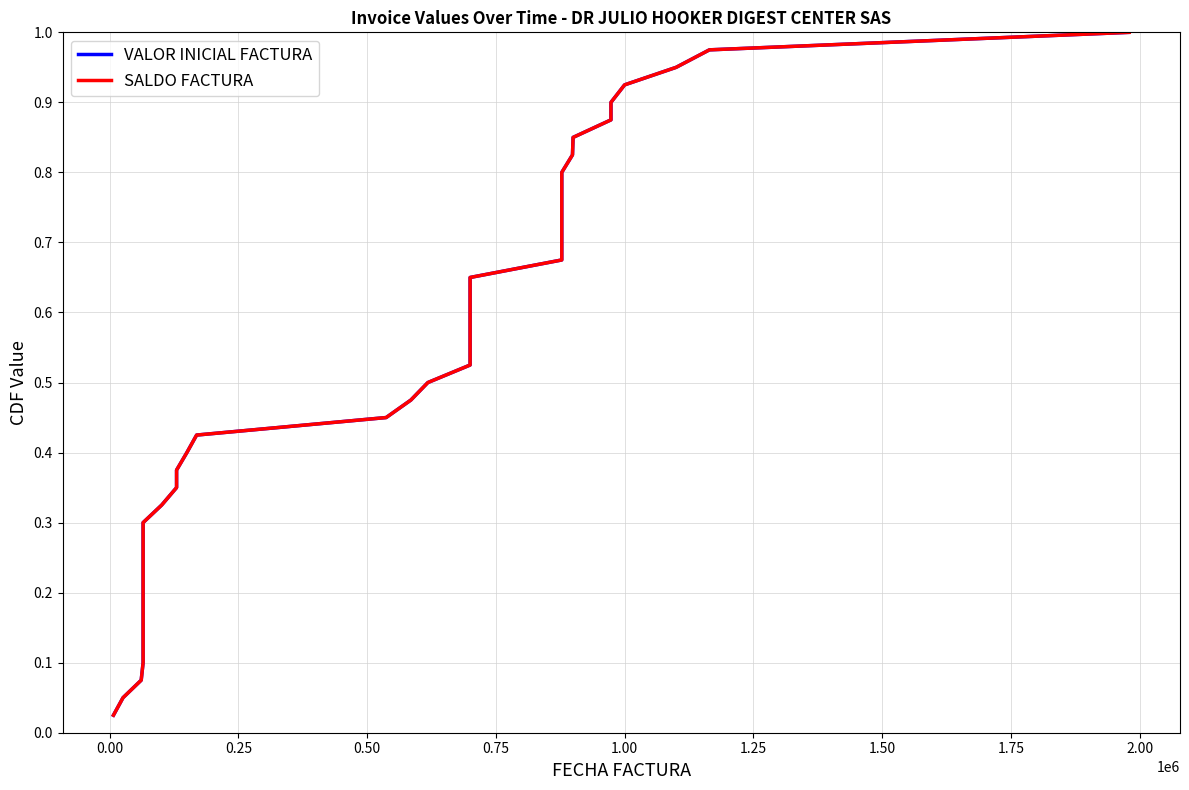

Does the chart have visible grid lines?

Yes